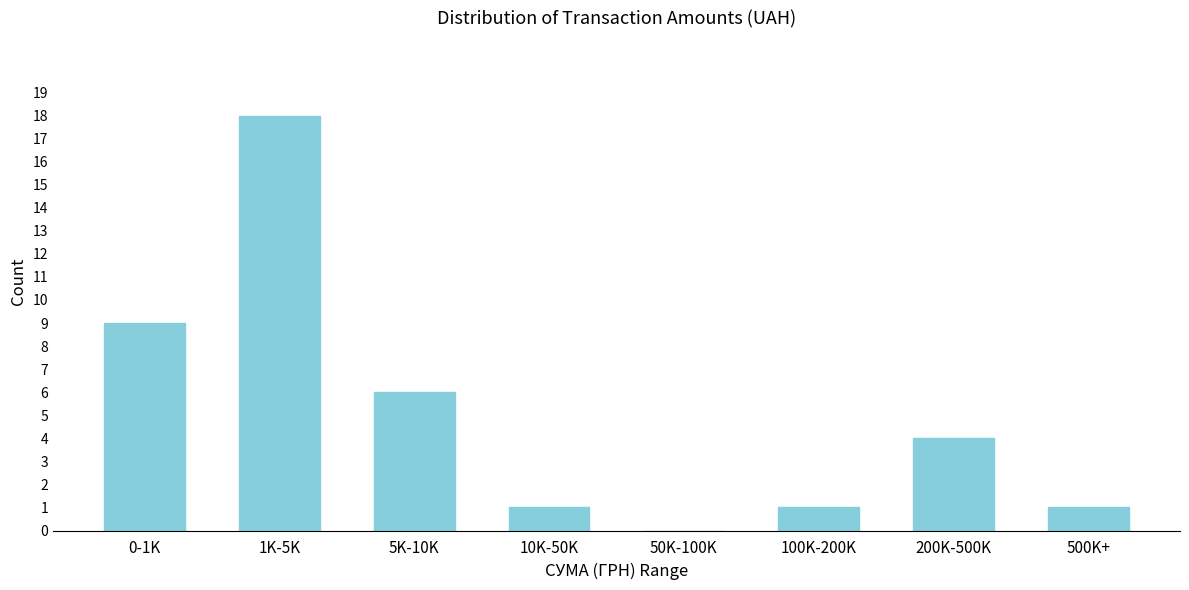

Reading left to right, what are all the values shown in this chart?

0-1K=9	1K-5K=18	5K-10K=6	10K-50K=1	50K-100K=0	100K-200K=1	200K-500K=4	500K+=1